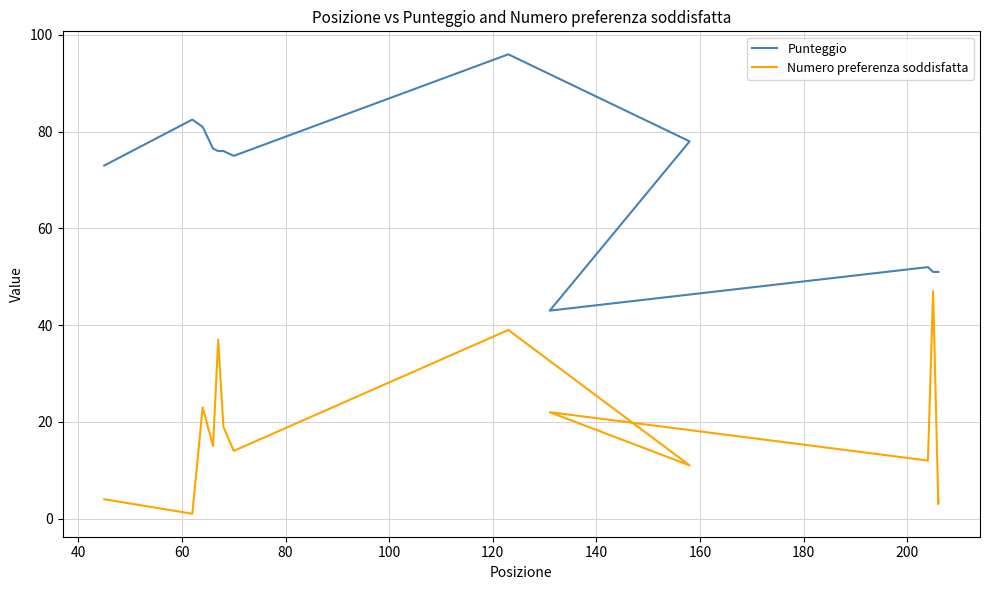

How many interior local peaks does the Numero preferenza soddisfatta series have?

5